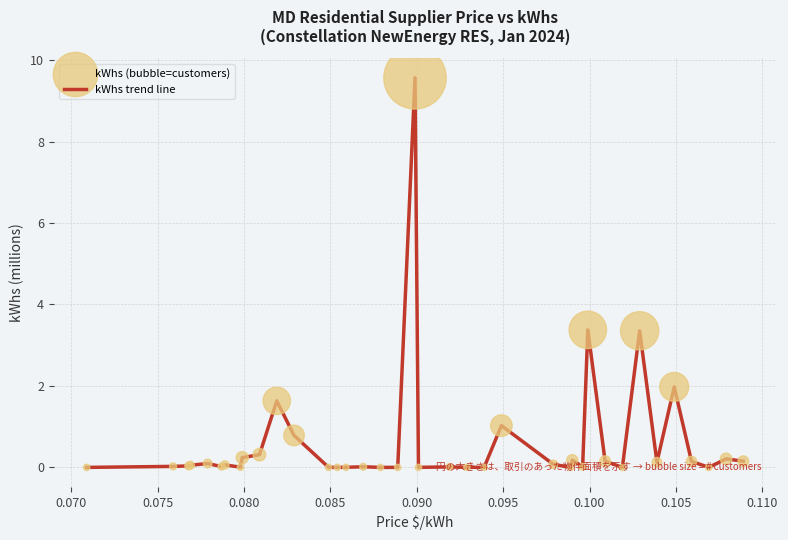

What is the difference between the maximum and minimum values?

9.6